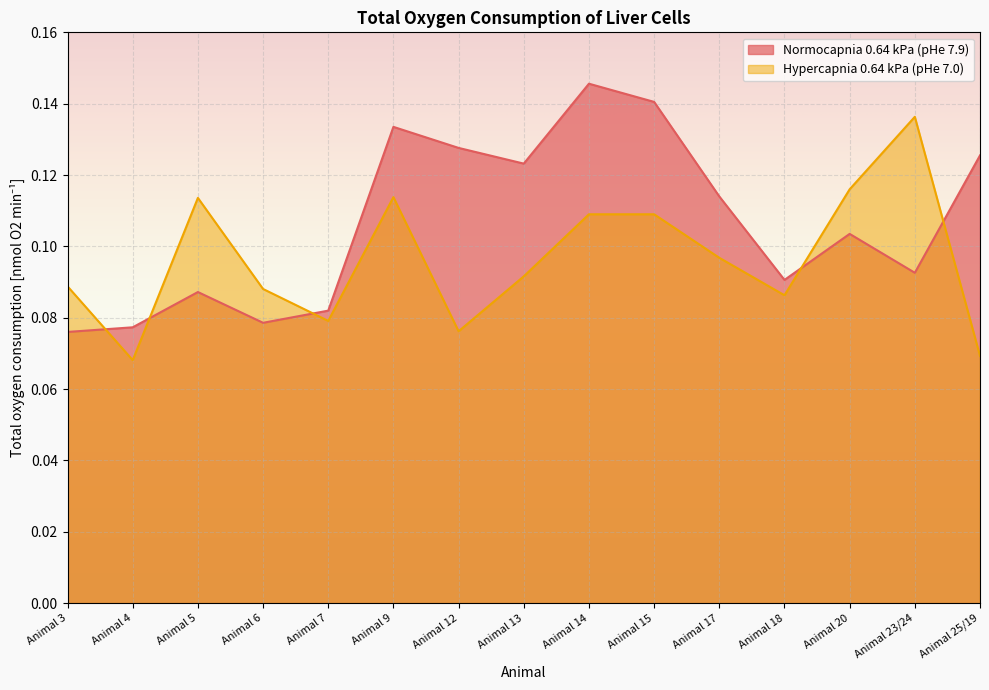

Where is the first local minimum for Normocapnia 0.64 kPa (pHe 7.9)?

Animal 6